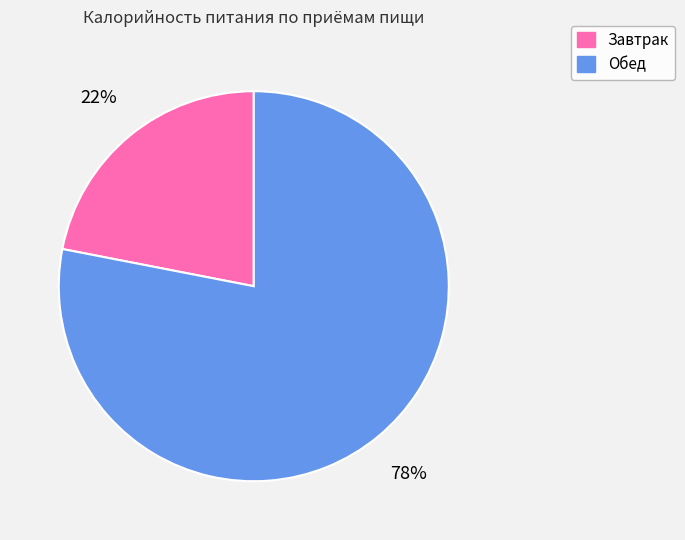

Which category has the smallest portion of the pie?

Завтрак